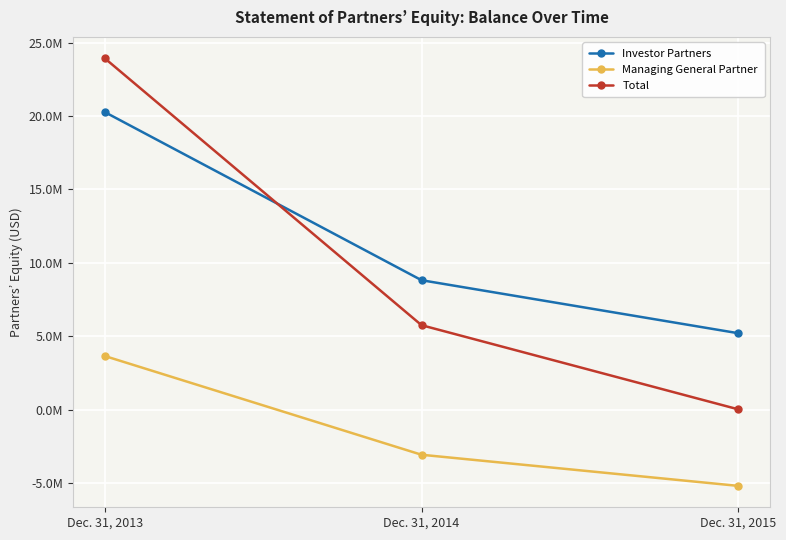

At how many categories does at least one series exceed 1908635?

3